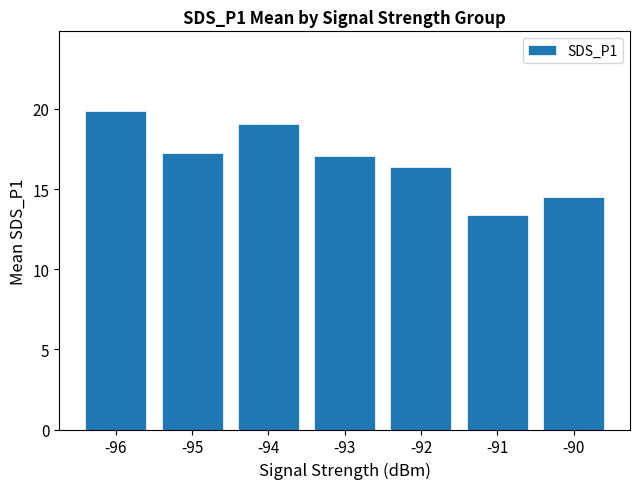

Read the value at -96.

19.9